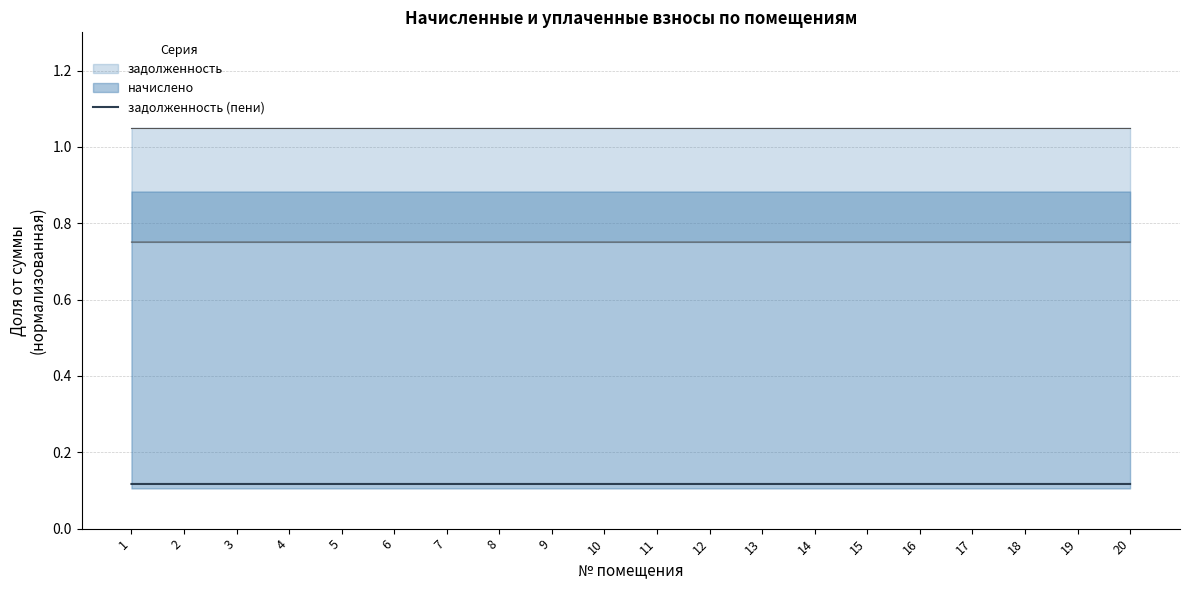

The chart shows a value of 0.1 at 13. True or false?

True